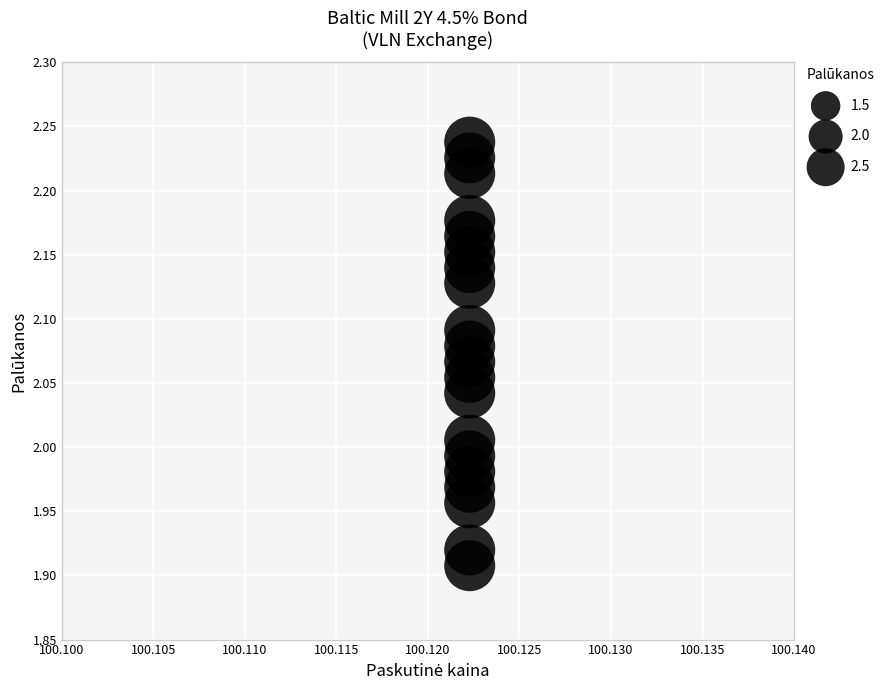

What is the range of Y values (max minus min)?

0.3